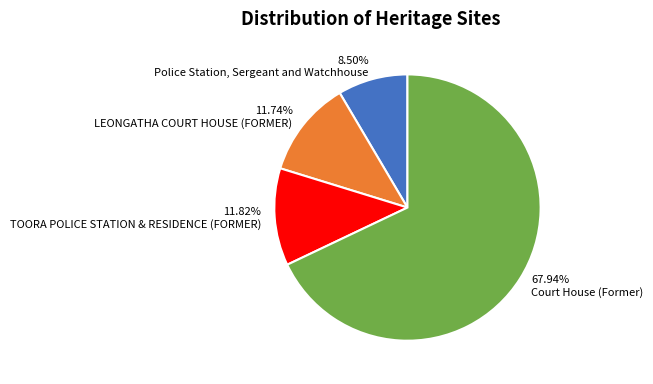

How many segments does this pie chart have?

4